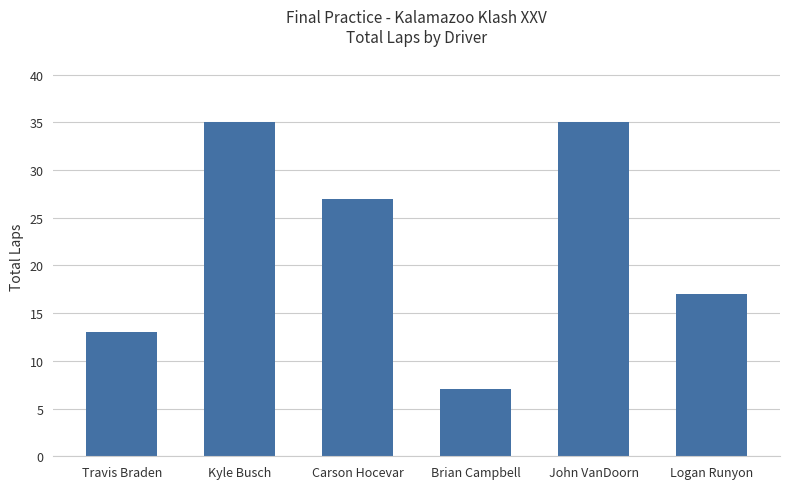

What is the label of the 1st bar from the left?

Travis Braden